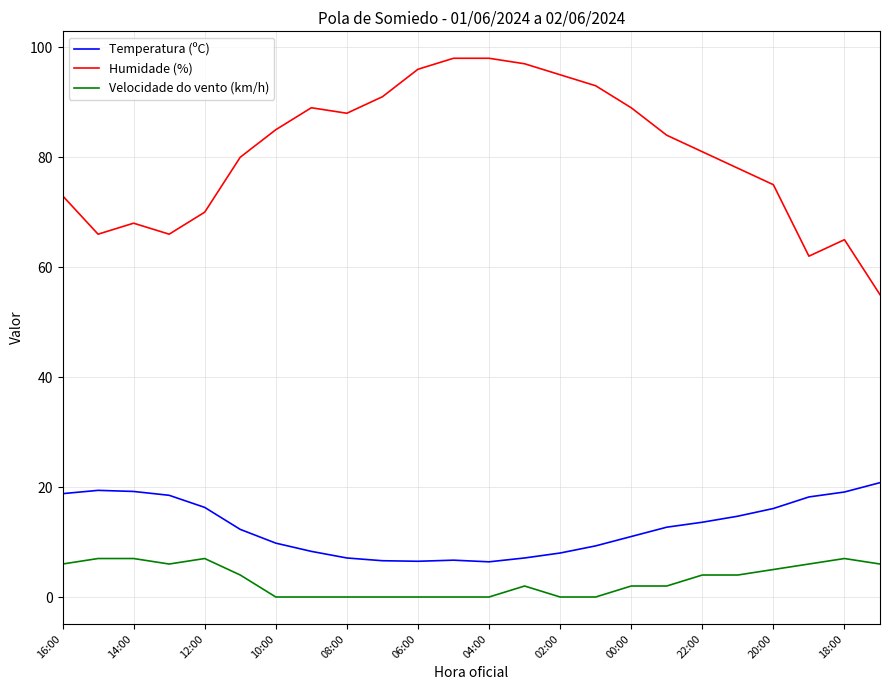

What is the difference between the maximum and minimum values in the Humidade (%) series?

43.0